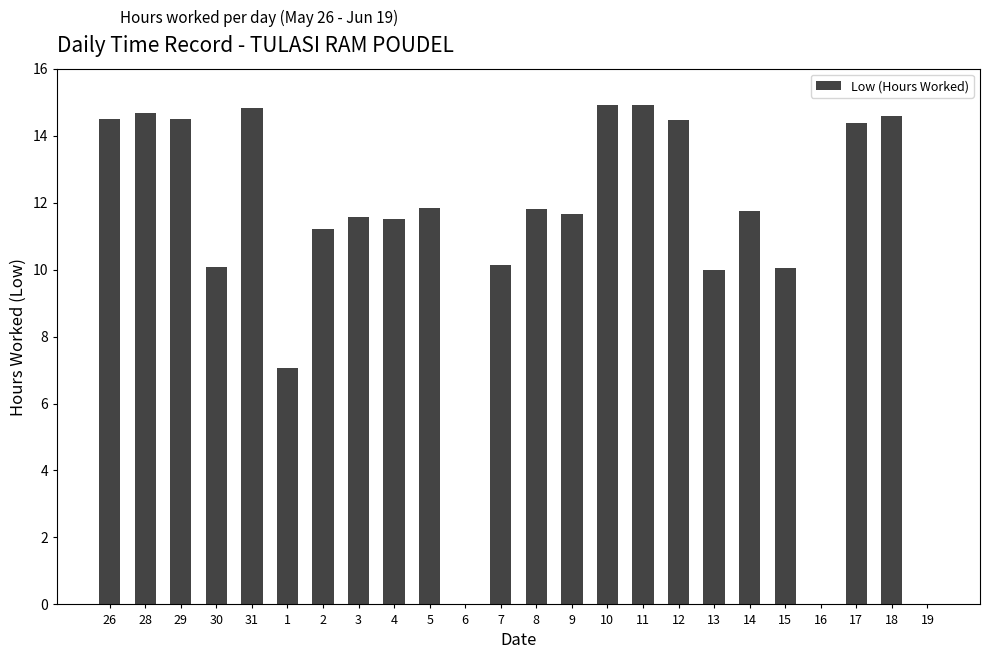

Where does the data first go above 11?

26